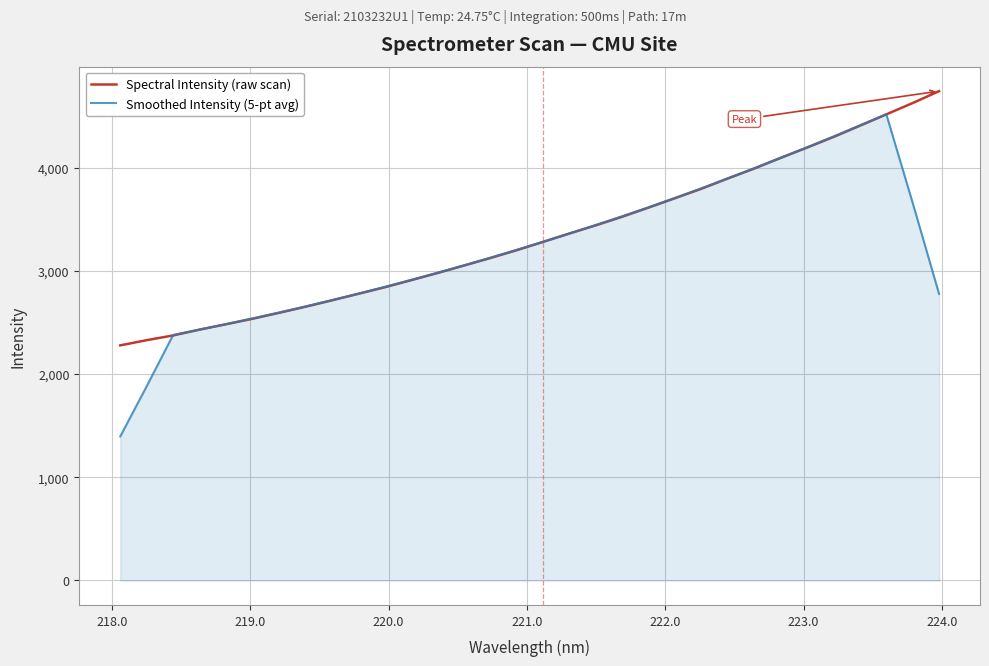

What is the lowest value of the Spectral Intensity (raw scan) series?

2278.4